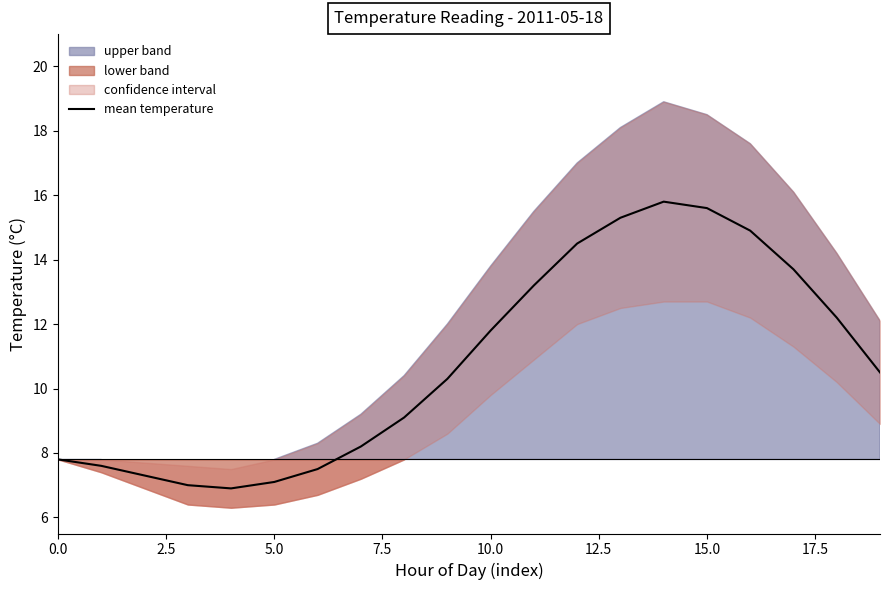

True or false: the data shows 17.8 at 11.

False